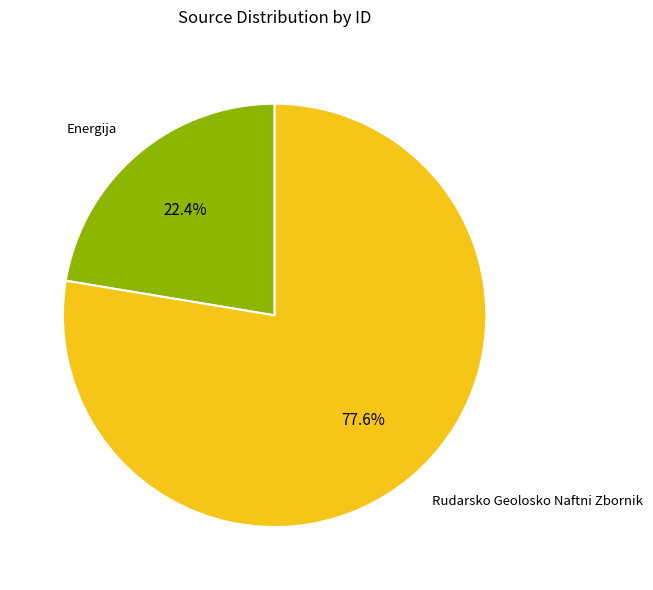

Is there a majority slice in this chart?

Yes